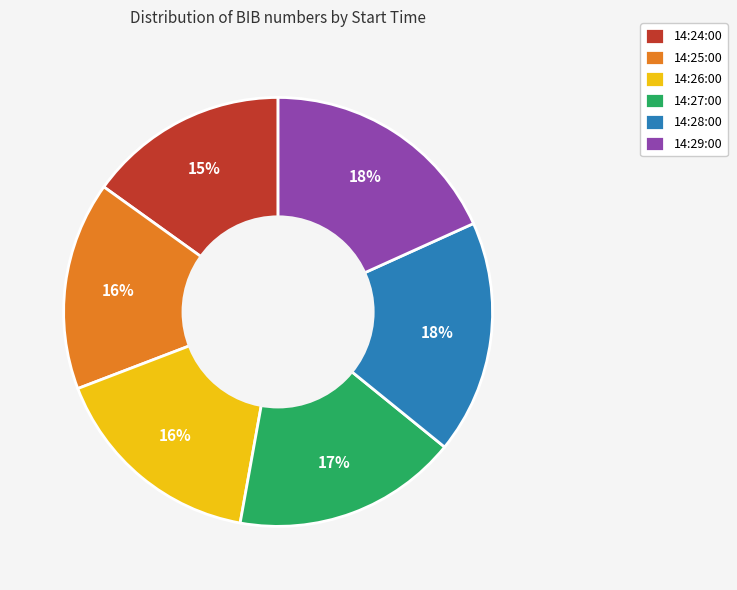

To the nearest percent, what is the average slice percentage?

17%